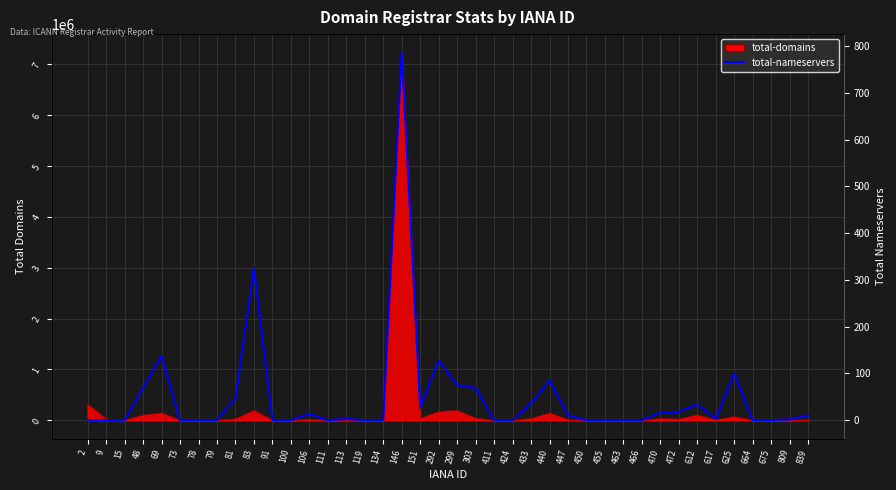

How many interior local valleys (lower than both neighbors) does the data have?

3